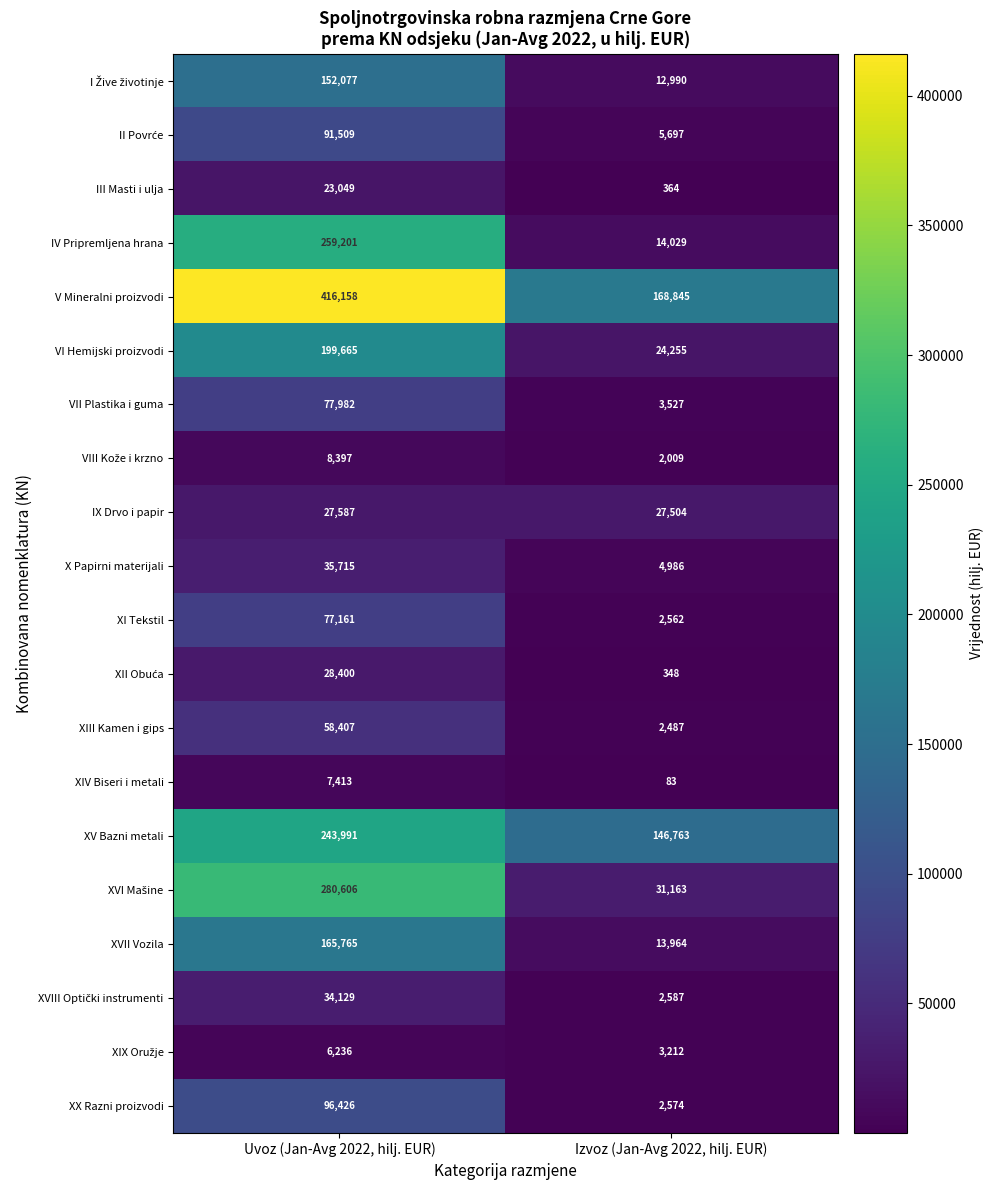

At which category does the chart reach its peak across all series?

Uvoz (Jan-Avg 2022, hilj. EUR)